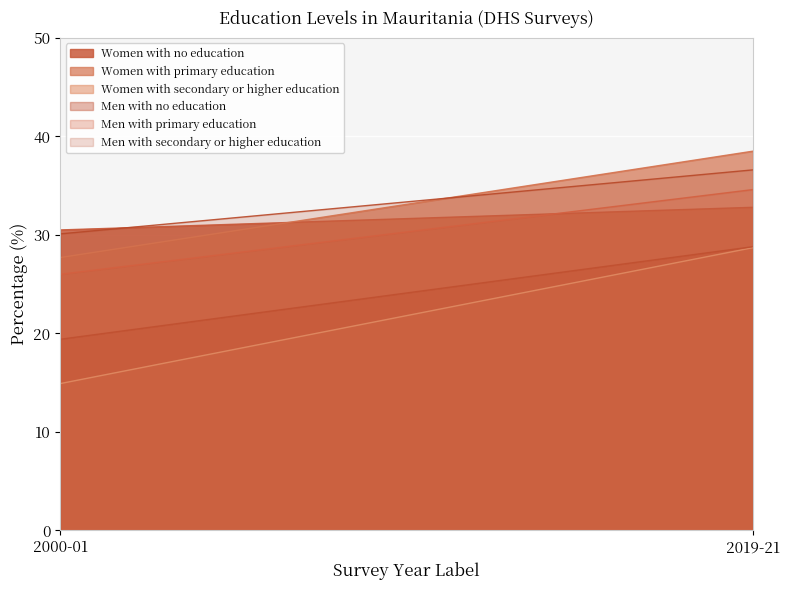

Between 2000-01 and 2019-21, which series saw the biggest shift?

Women with secondary or higher education